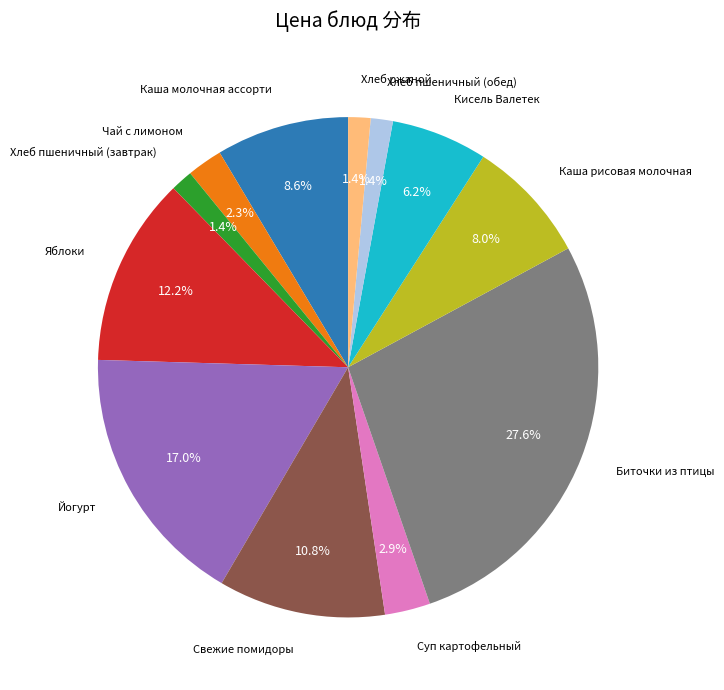

Is there any slice that represents more than half of the pie?

No